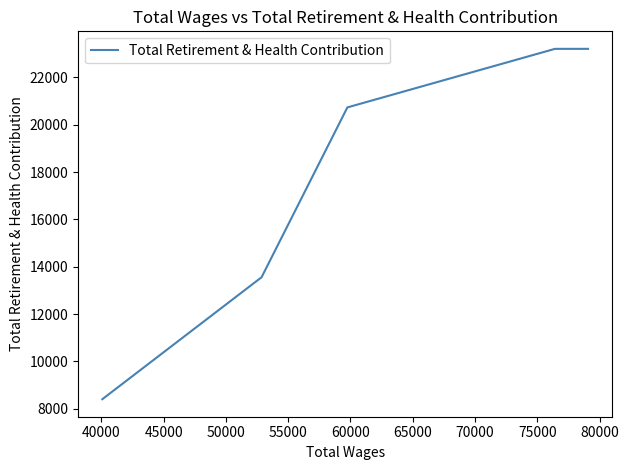

Does the chart display data point markers on the line(s)?

No